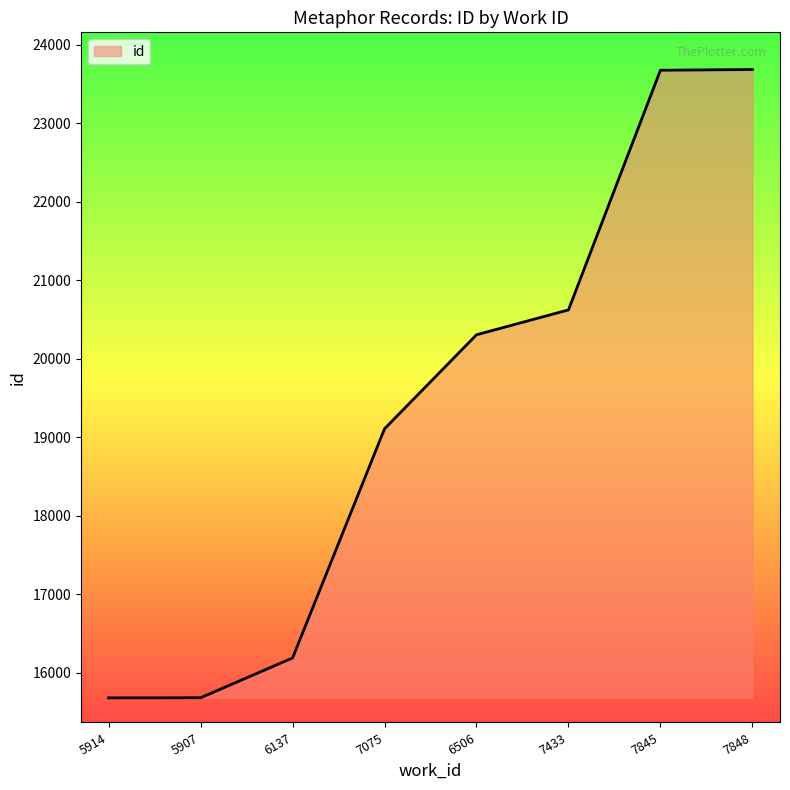

At which label is the value closest to 19684?

7075